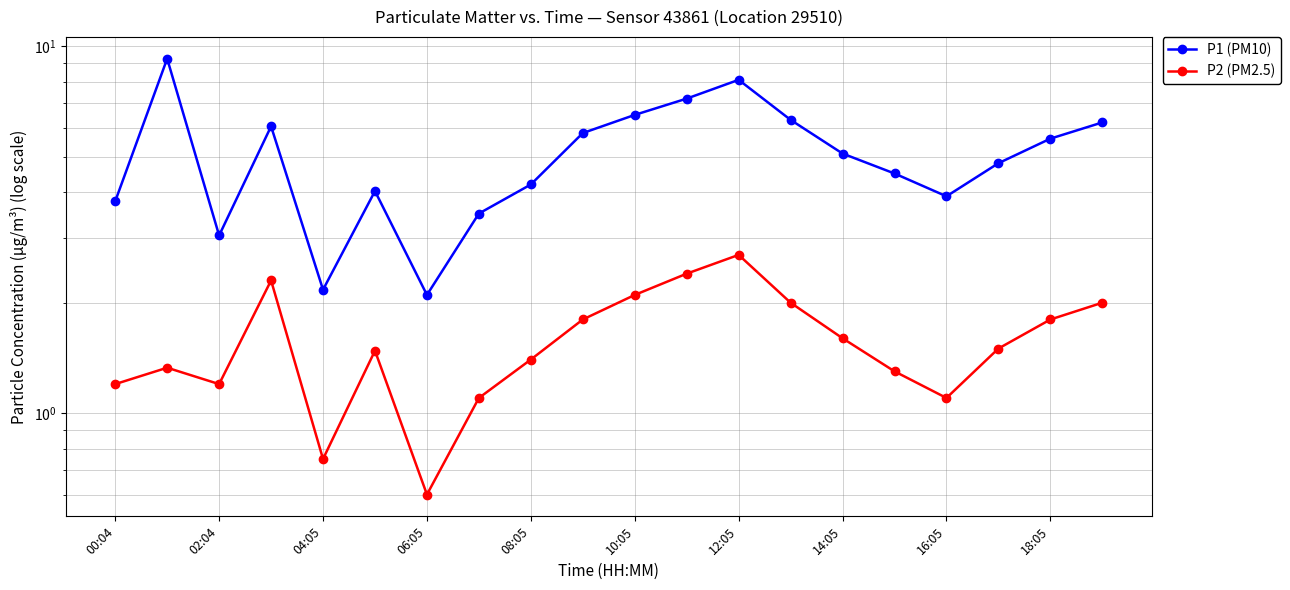

The P2 (PM2.5) series shows 0.8 at 06:05. True or false?

False